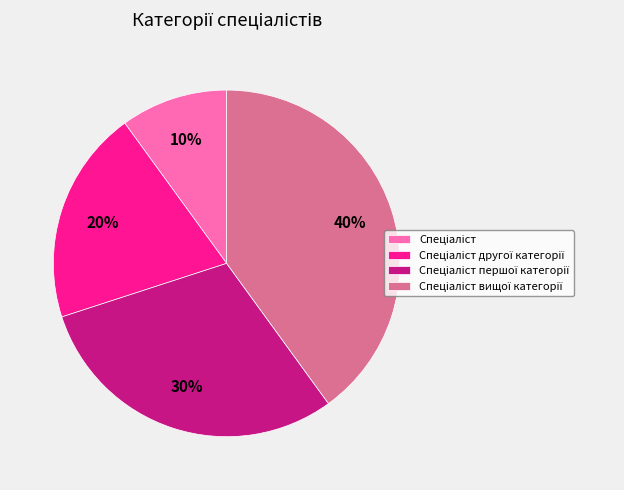

Does any single category account for the majority?

No